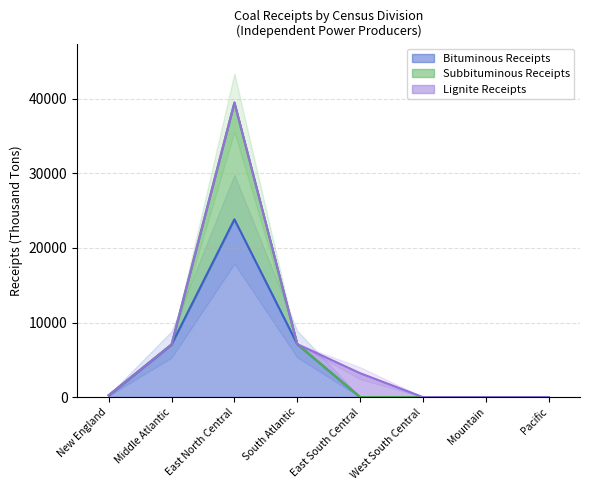

The value of Subbituminous Receipts at Mountain is 0. True or false?

True